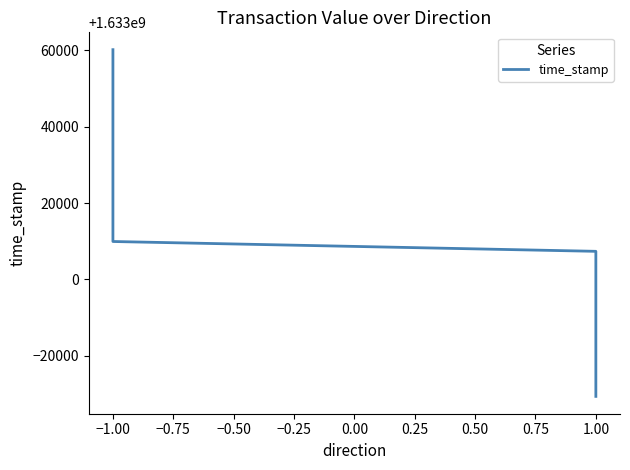

What is the sum of all values?

6532046834